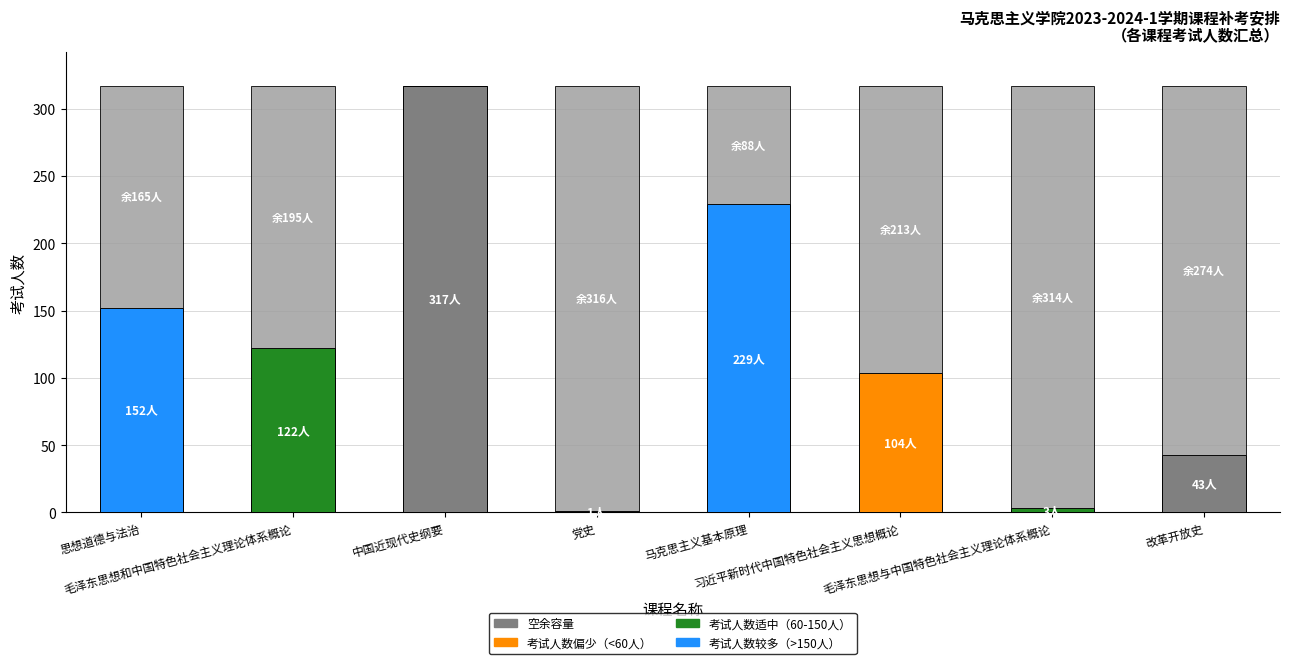

Does the chart contain stacked bars?

Yes